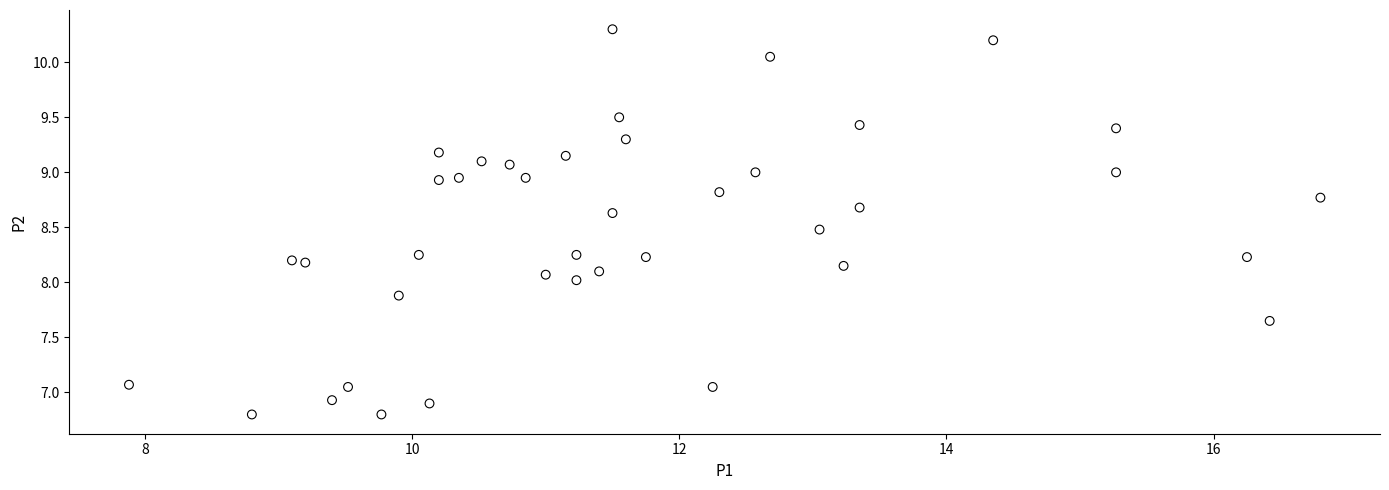

What is the range of Y values (max minus min)?

3.5